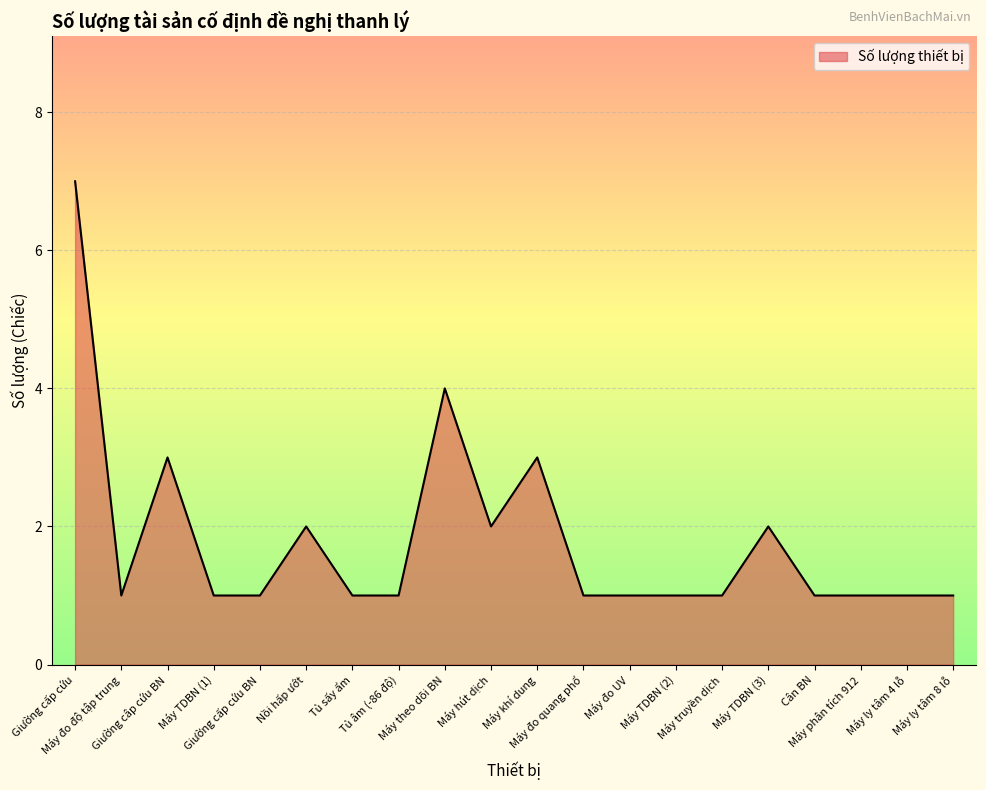

What is the difference between the maximum and minimum values?

6